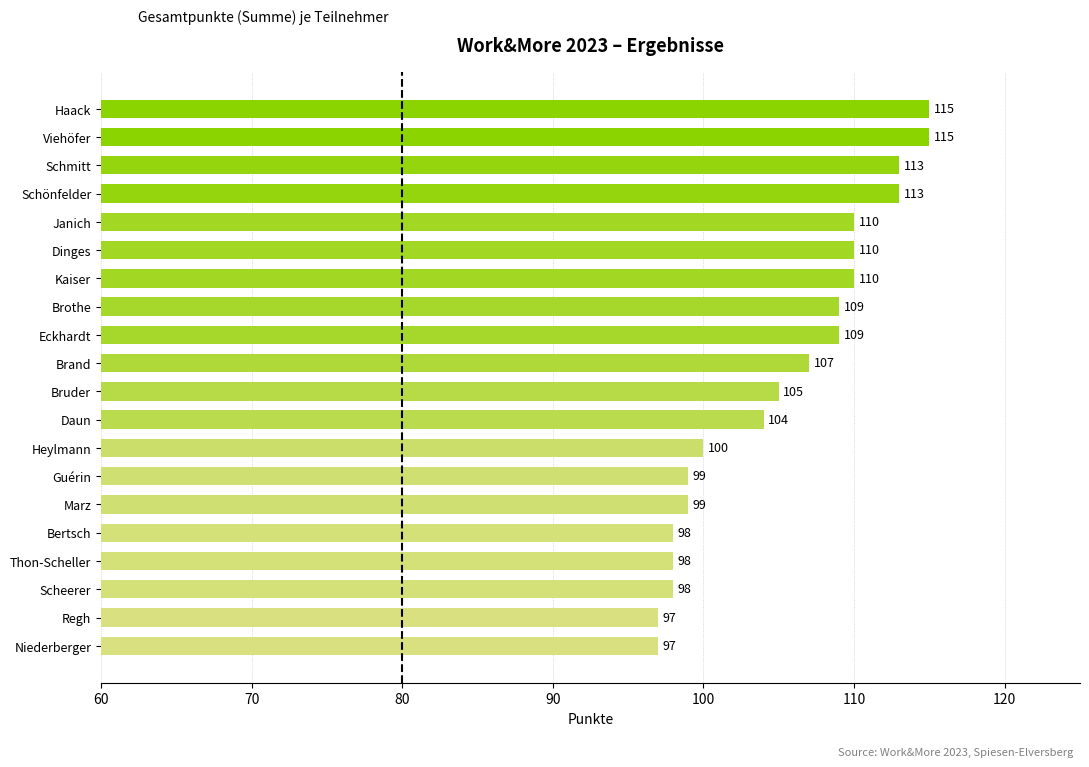

What value does the data have at Haack, to the nearest 5?

115